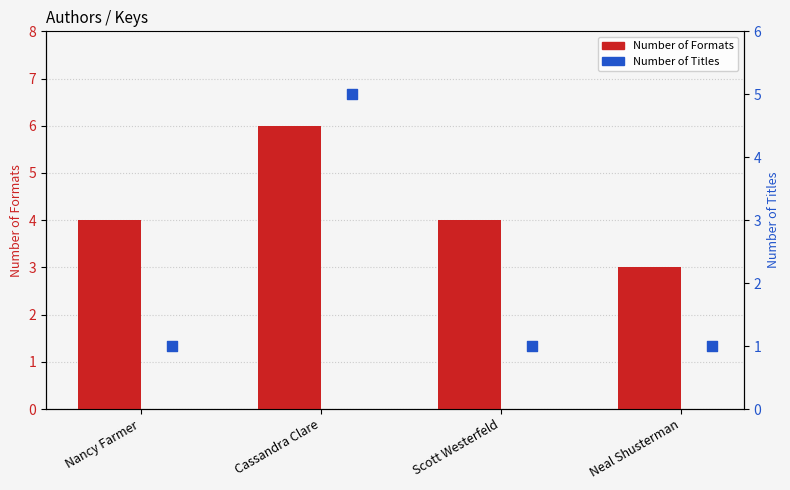

What are all the series names shown in the legend?

Number of Formats, Number of Titles